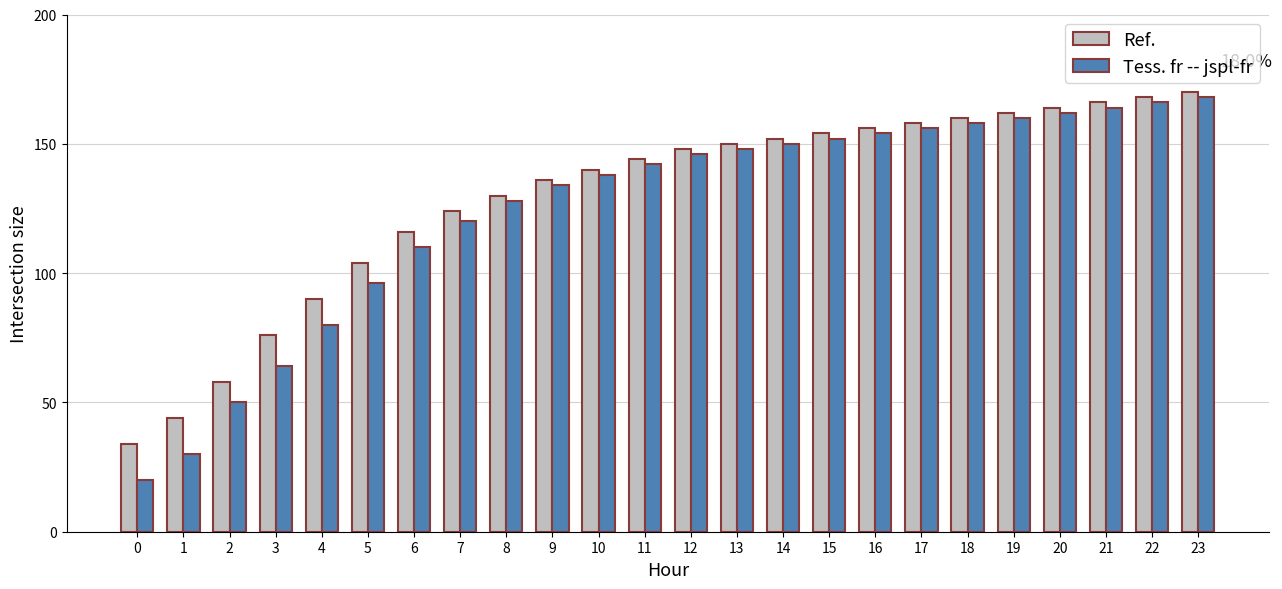

What is the greatest value displayed?

170